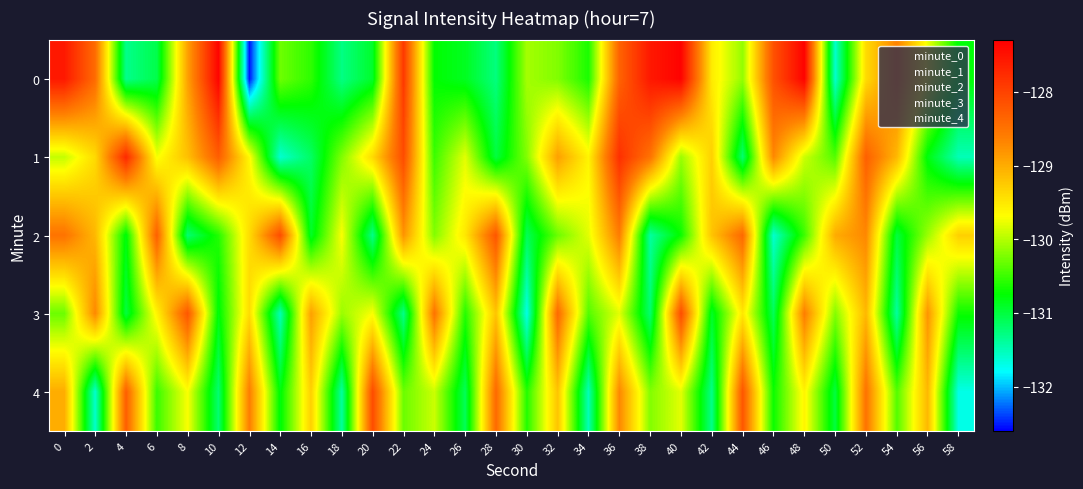

What is the total value across all series at 46?

-650.3